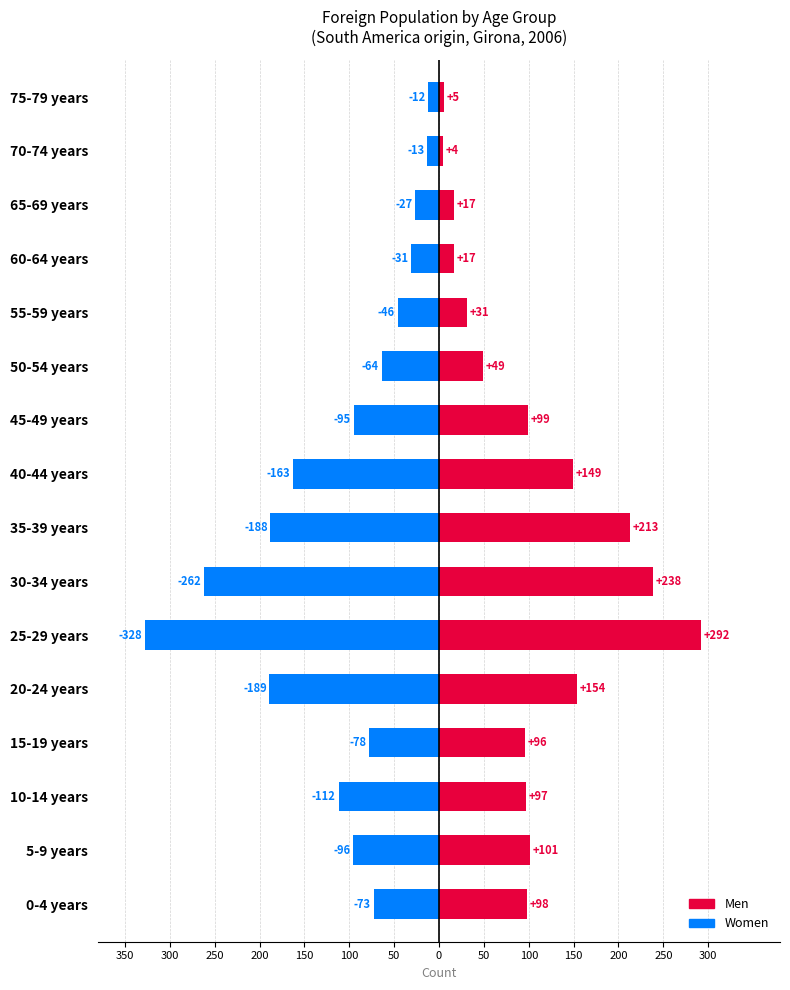

At 45-49 years, list the series in order from largest to smallest.

Men, Women